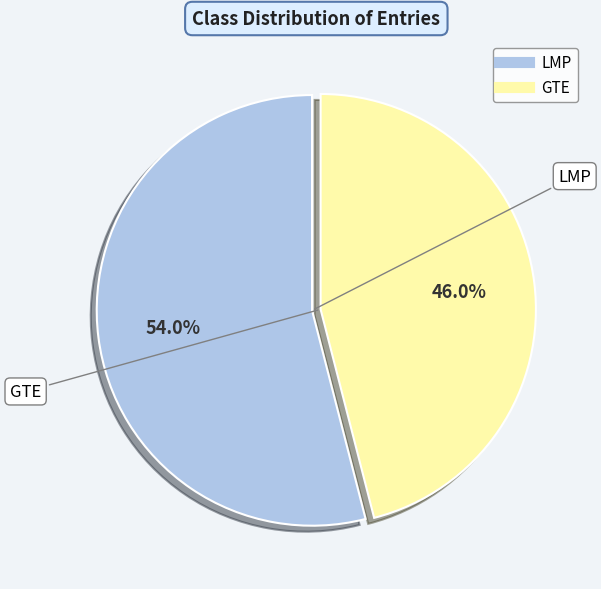

Which has a higher value, LMP or GTE?

LMP